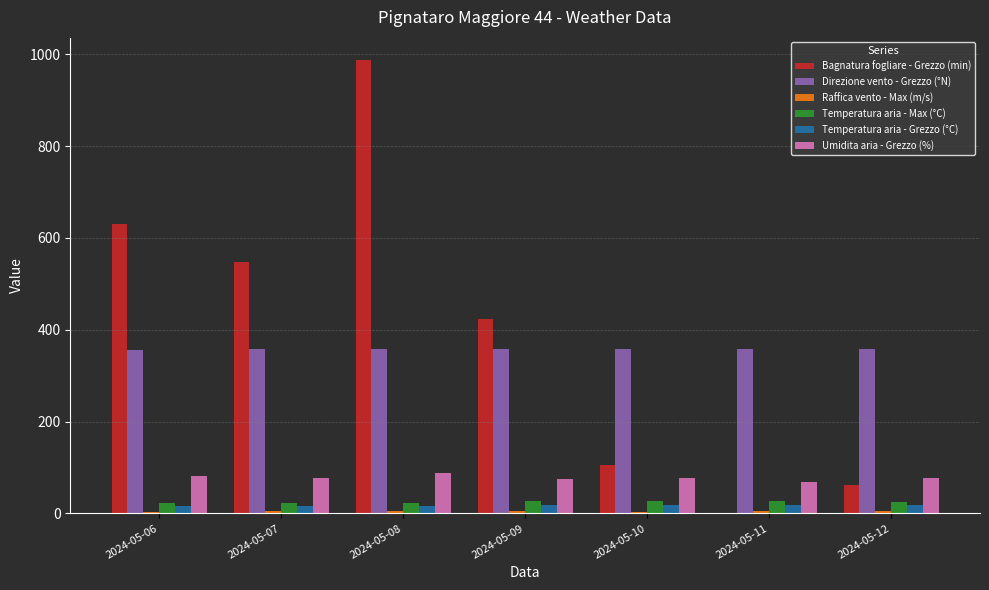

True or false: Temperatura aria - Max (°C) has a value of 26.5 at 2024-05-11.

True